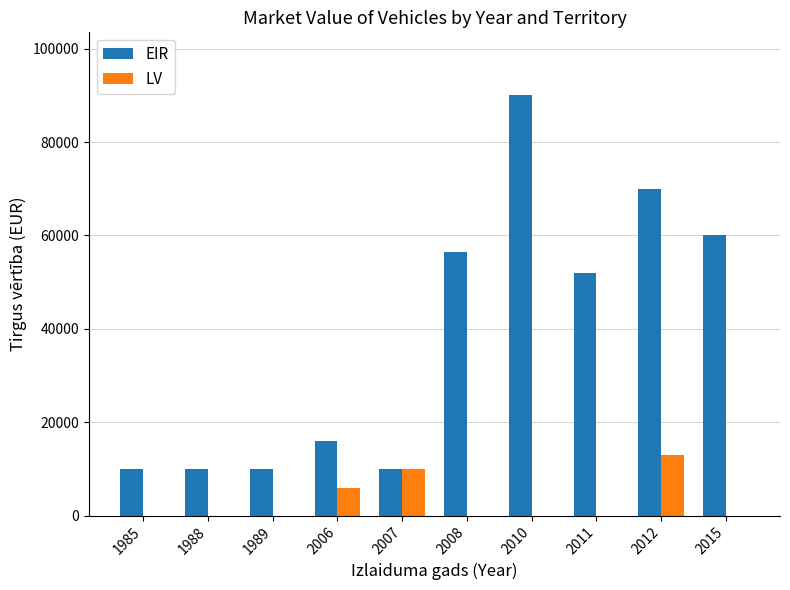

Which category has the highest value in the LV series?

2012